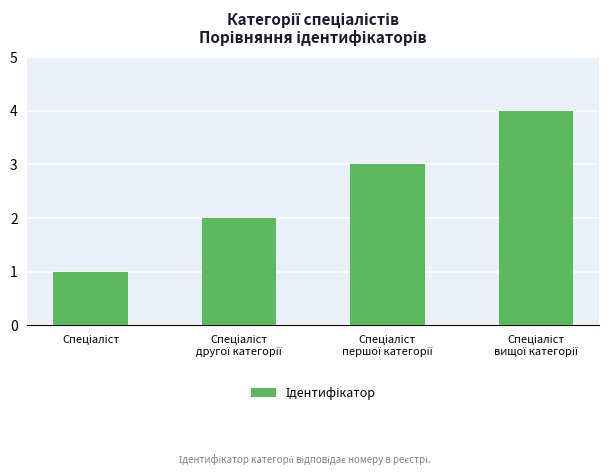

What is the greatest value displayed?

4